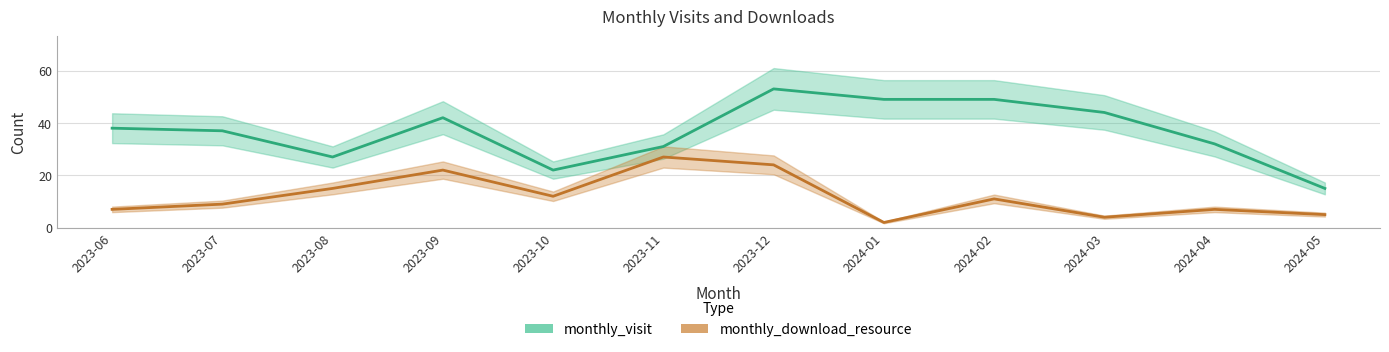

At how many categories does at least one series exceed 45?

3